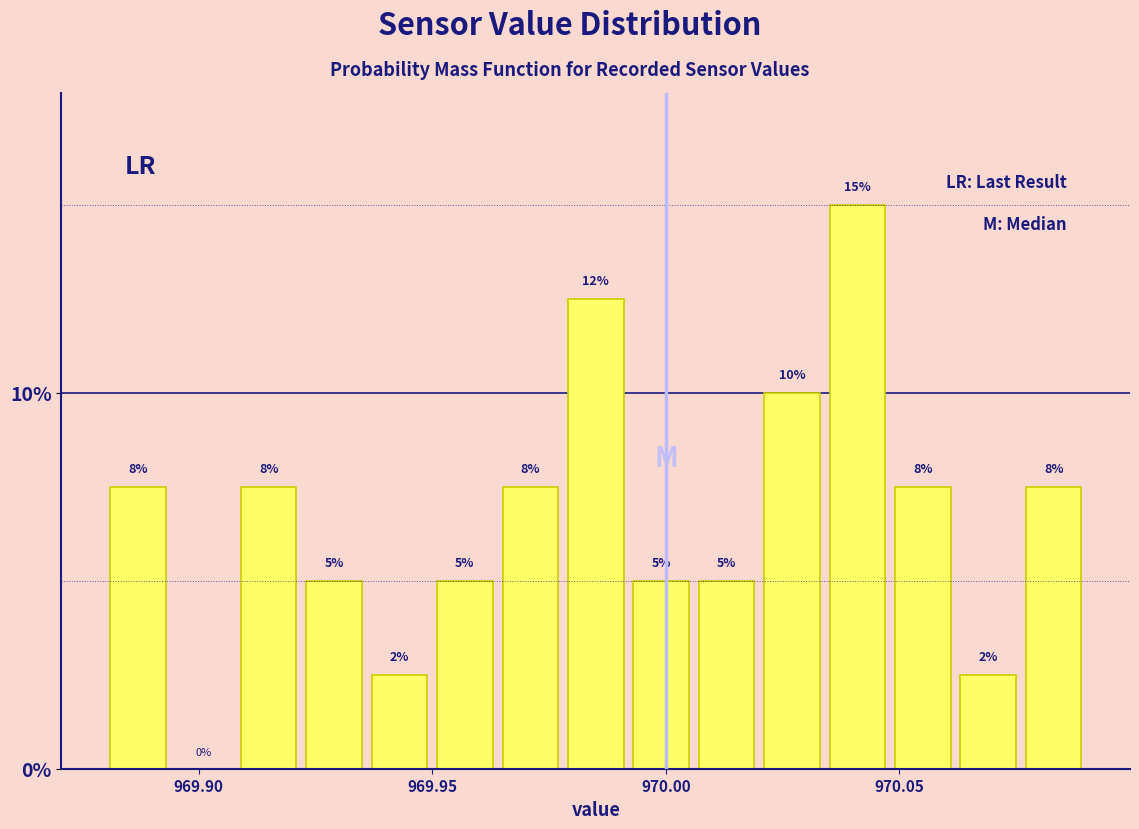

Read against the x-axis, roughly where is the centre of the tallest bar?

970.040